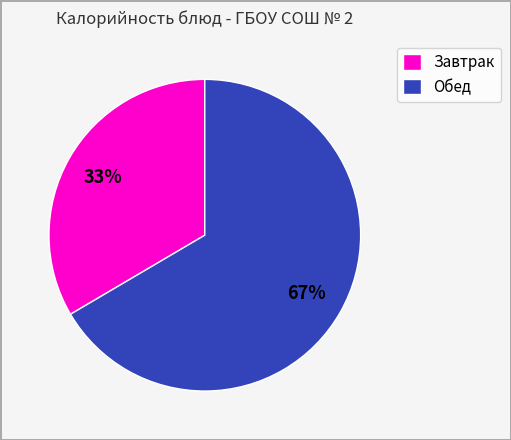

Between Завтрак and Обед, which is larger?

Обед